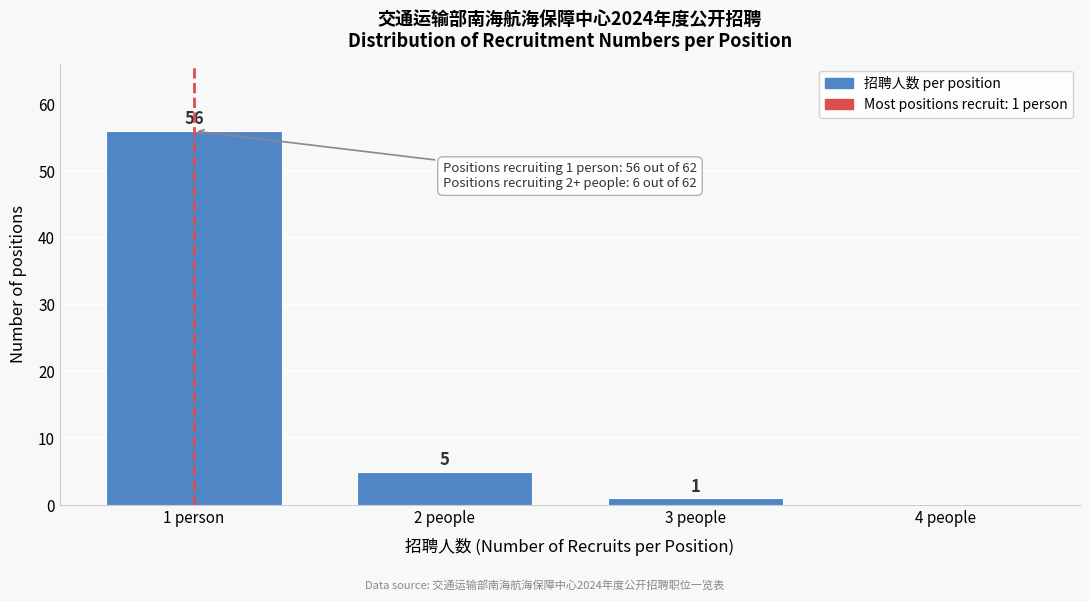

Reading right to left, transcribe all the data shown in this chart.

4 people=0	3 people=1	2 people=5	1 person=56